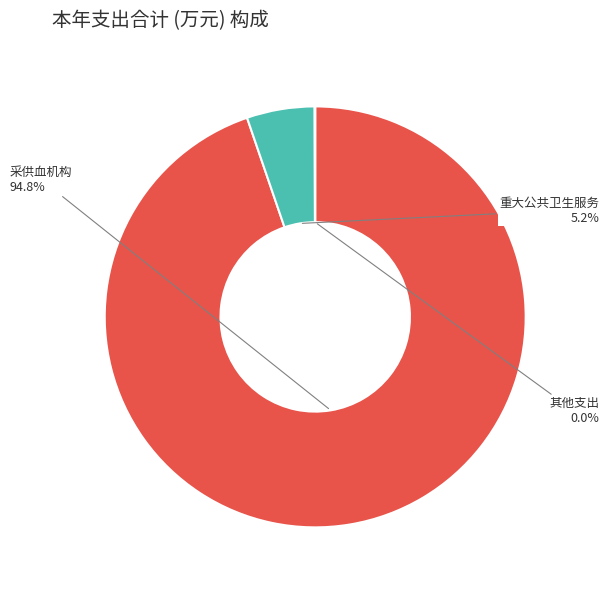

To the nearest percent, what is the average slice percentage?

33%